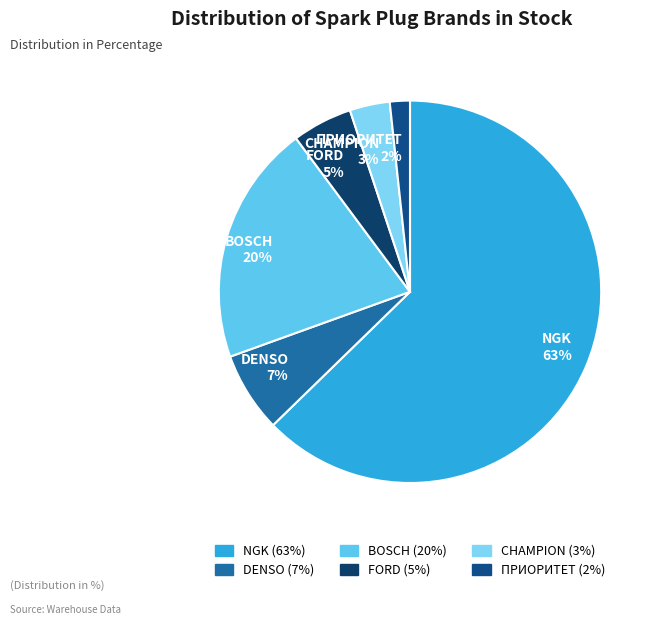

Between ПРИОРИТЕТ and DENSO, which is larger?

DENSO